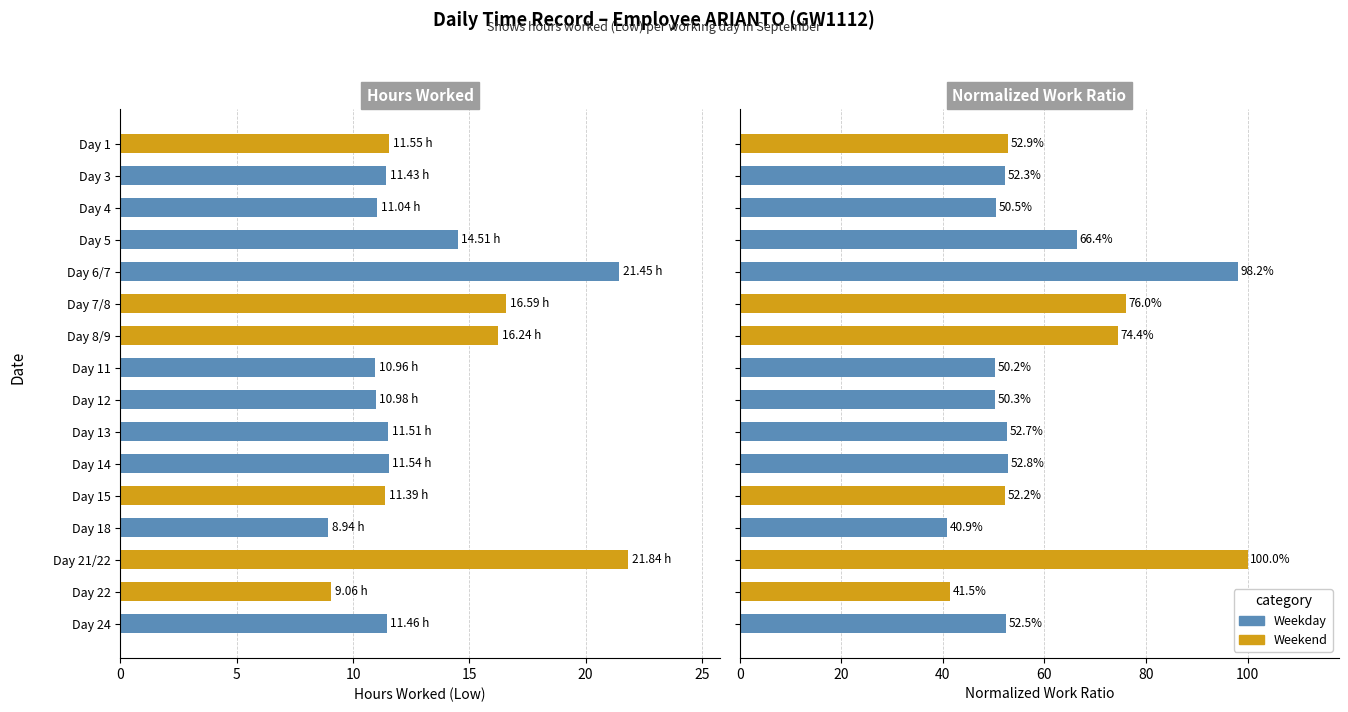

What is the change in value from Day 11 to Day 13?

+0.5